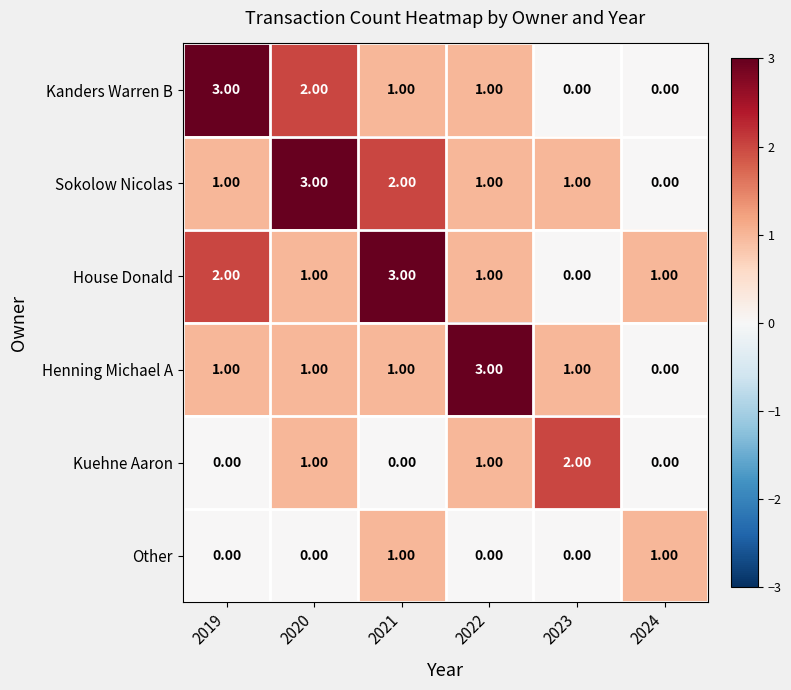

Is the value of House Donald at 2021 greater than the value of Kuehne Aaron at 2023?

Yes